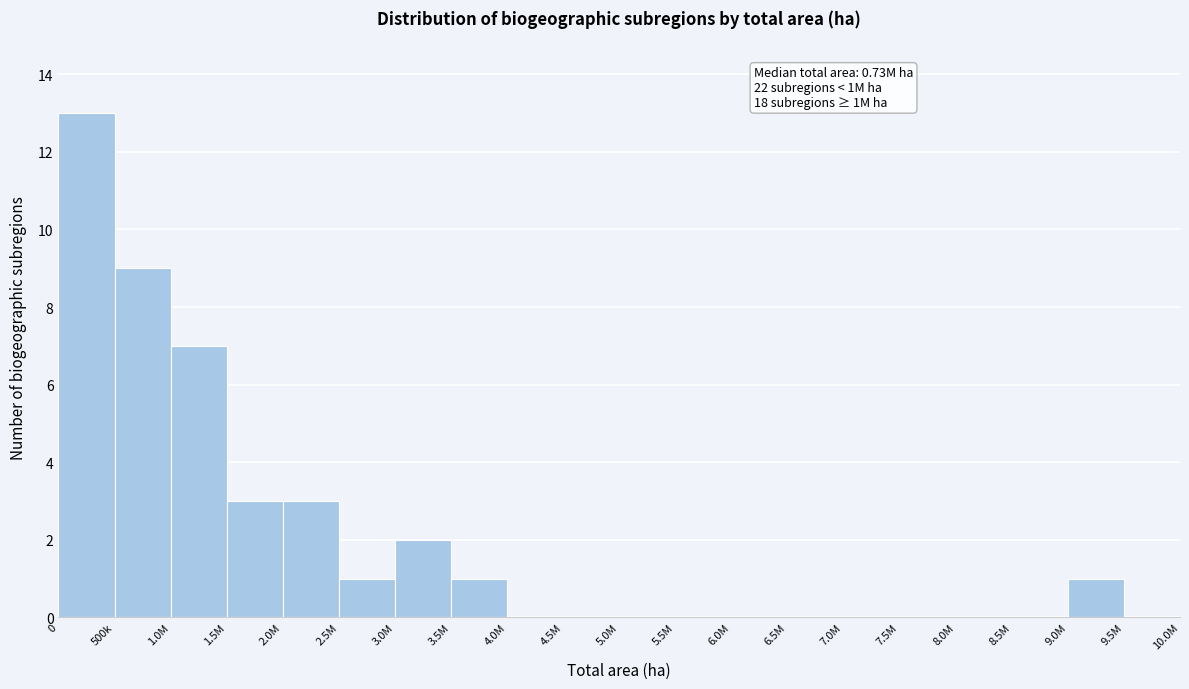

Reading right to left, what are all the values shown in this chart?

9.5M=0	9.0M=1	8.5M=0	8.0M=0	7.5M=0	7.0M=0	6.5M=0	6.0M=0	5.5M=0	5.0M=0	4.5M=0	4.0M=0	3.5M=1	3.0M=2	2.5M=1	2.0M=3	1.5M=3	1.0M=7	500k=9	0=13